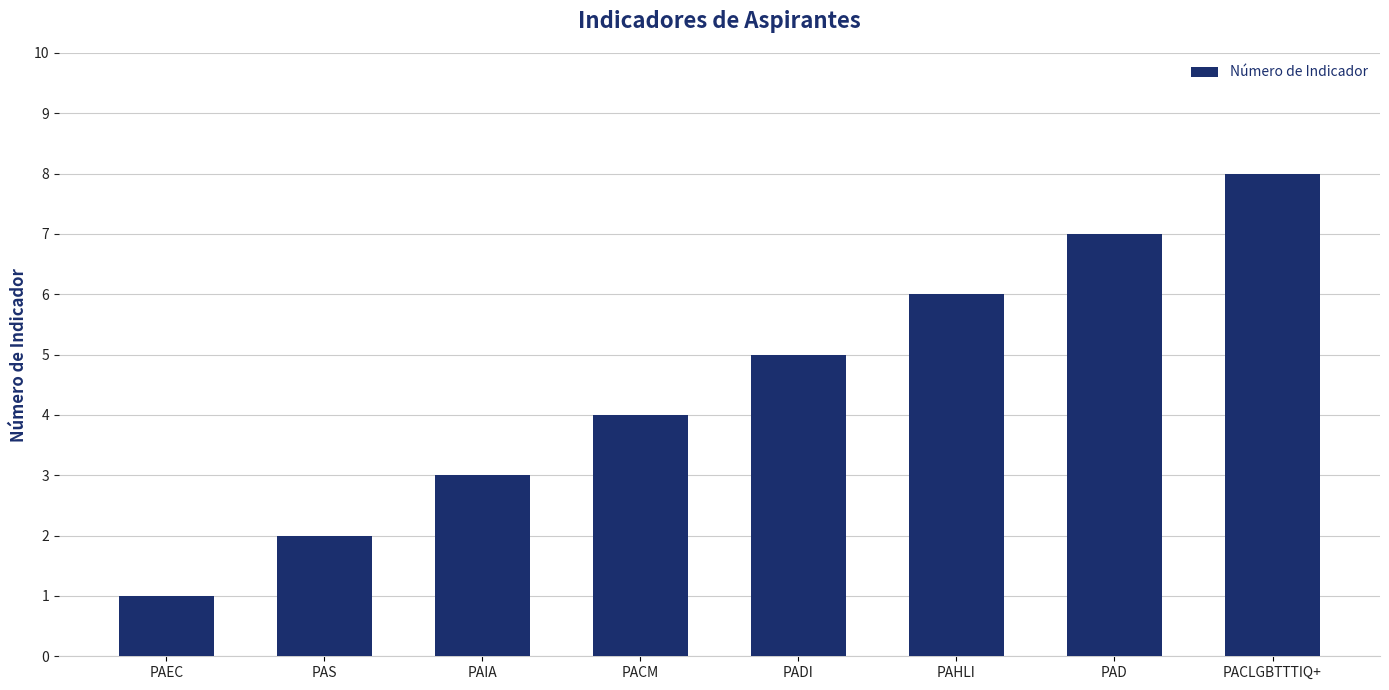

What is the difference between the maximum and minimum values?

7